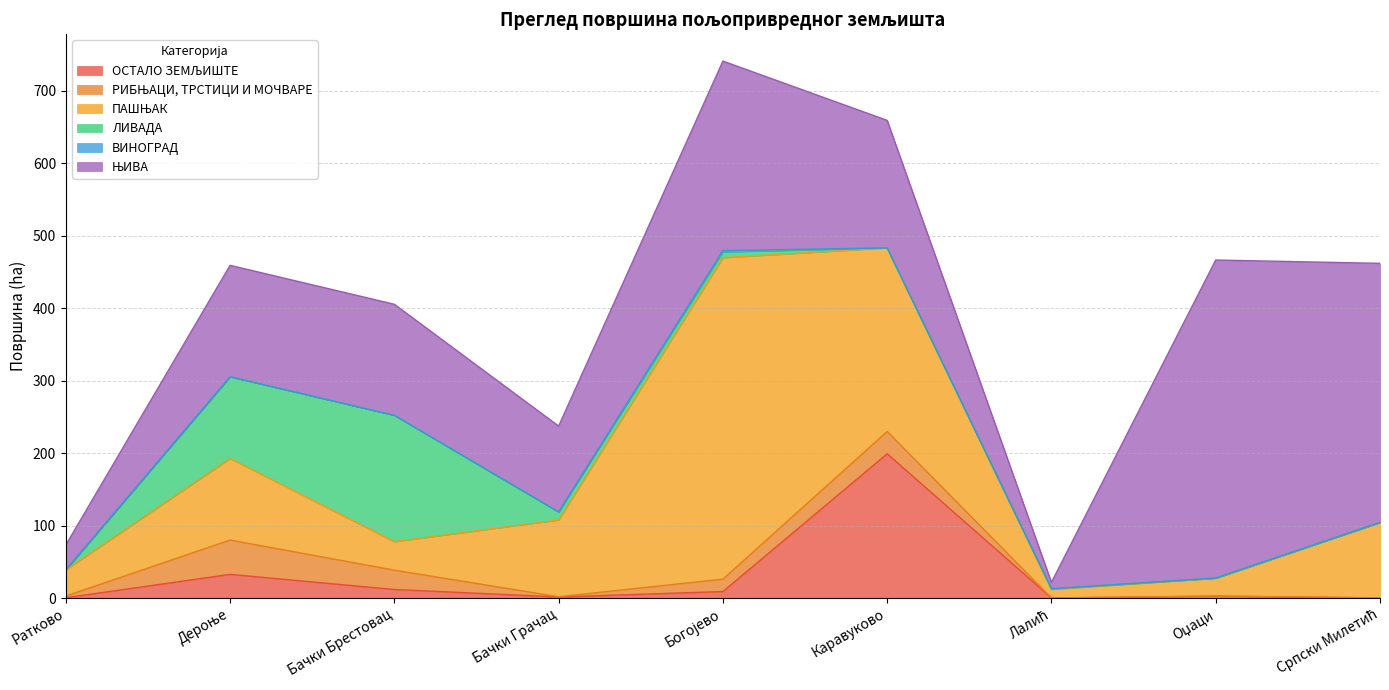

How many lines are shown in the chart?

6